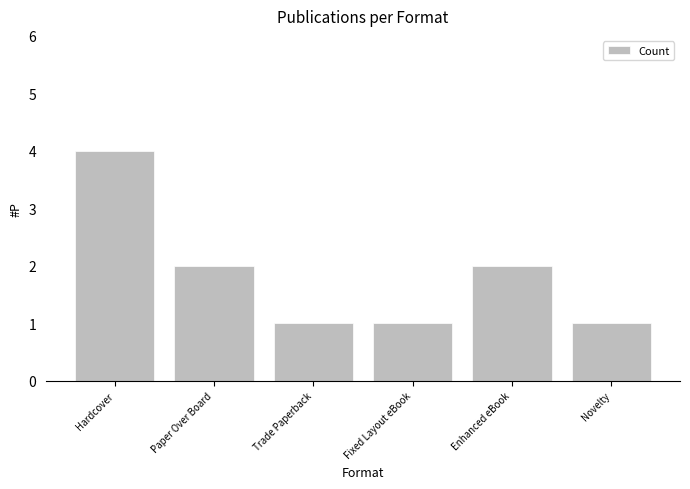

What position from the right is Fixed Layout eBook?

3